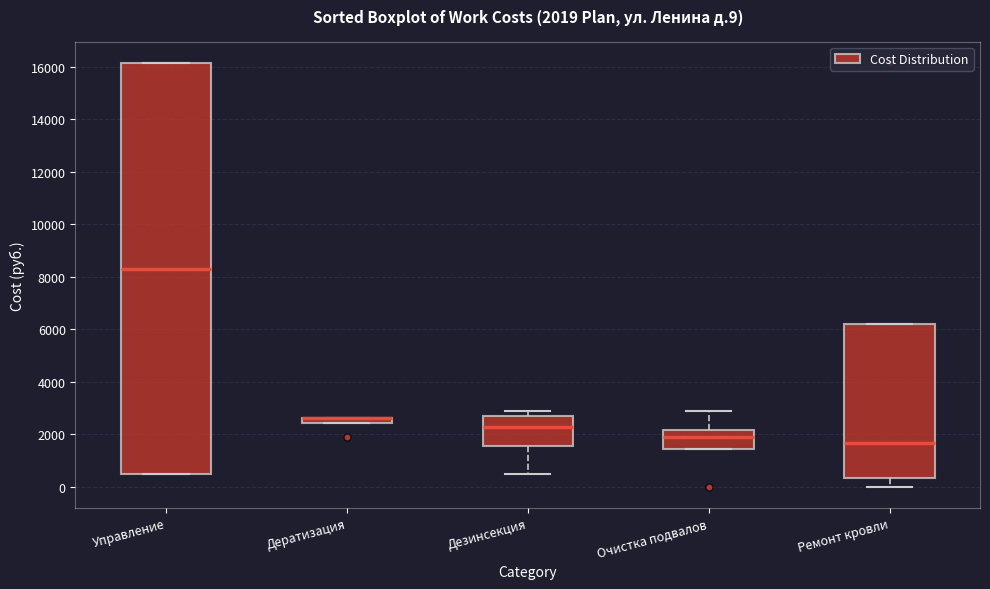

Which box is the tallest, from its lower edge to its upper edge?

Управление